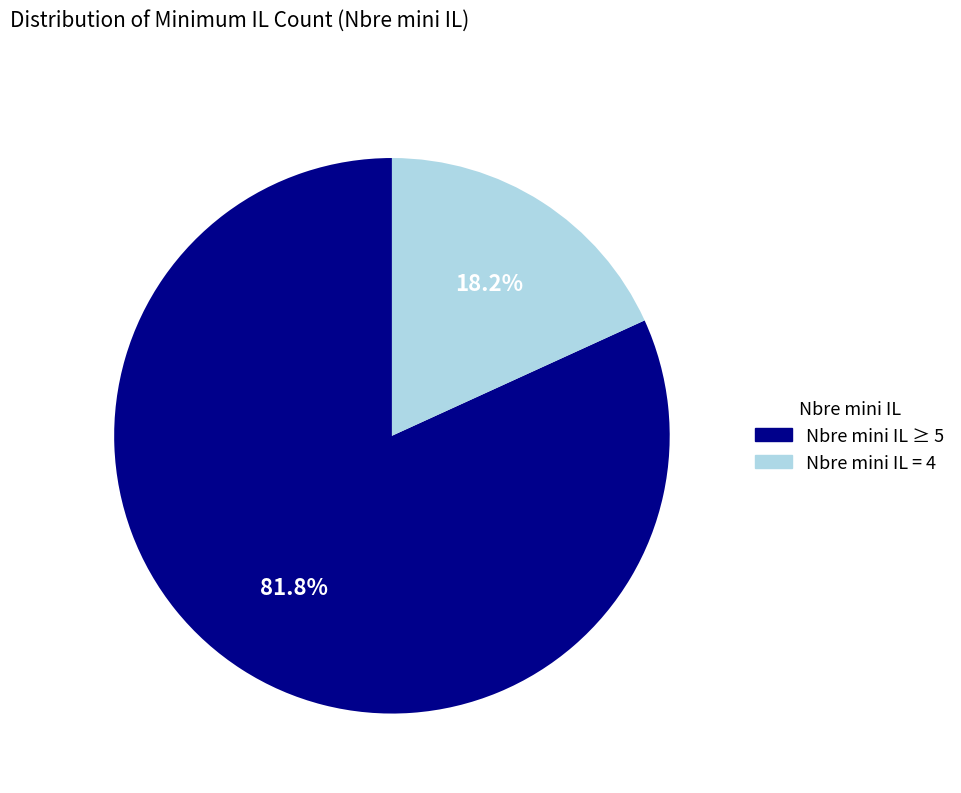

What is the smallest slice in the pie chart?

Nbre mini IL = 4